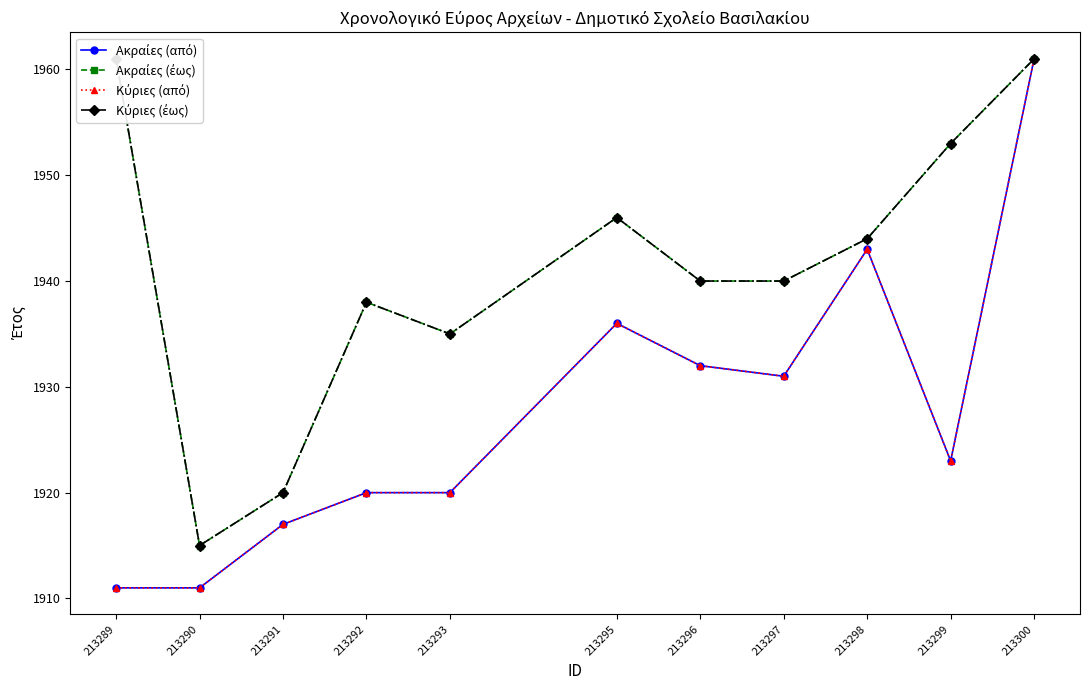

Is this an area chart (filled region under the line)?

No